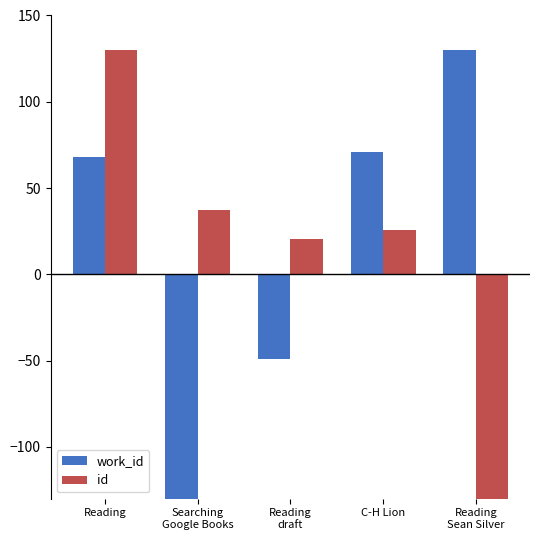

Which category has the highest value in the work_id series?

Reading
Sean Silver